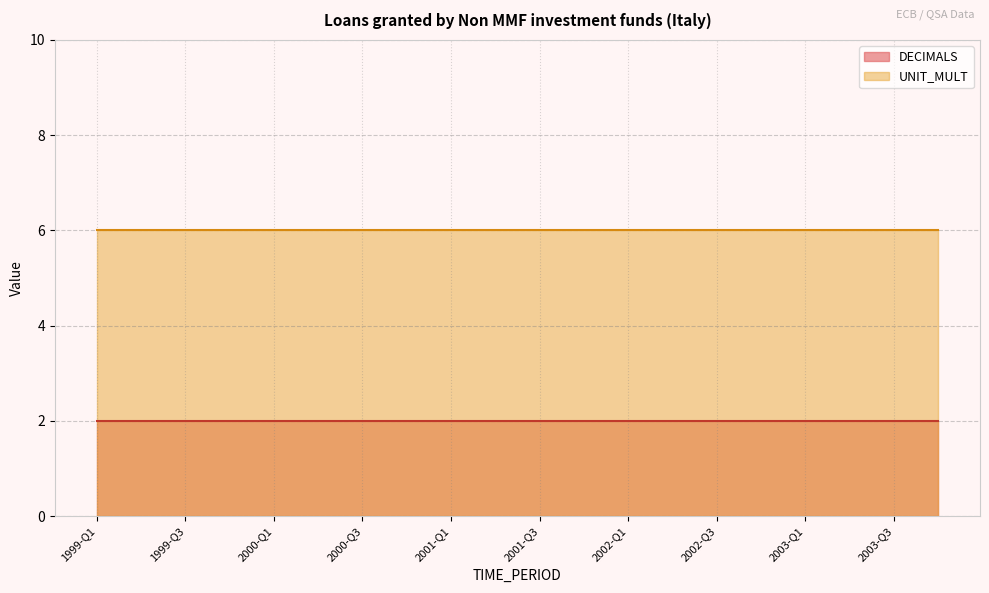

List the series in order of their overall mean, highest first.

UNIT_MULT, DECIMALS